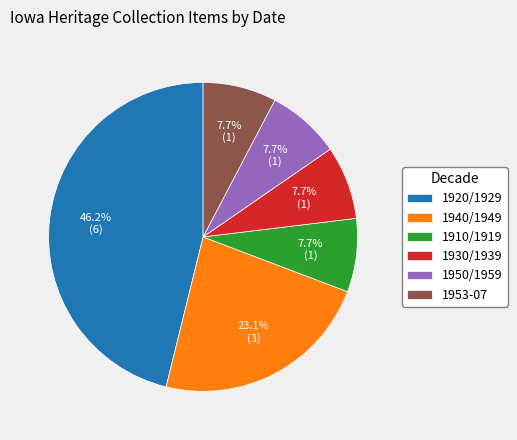

Is there a majority slice in this chart?

No